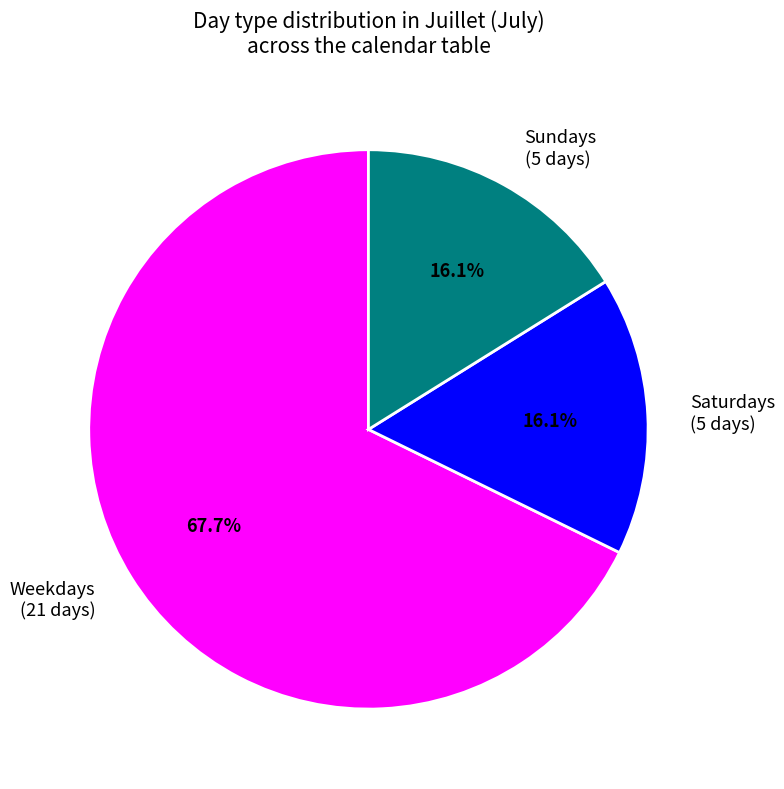

What is the majority slice?

Weekdays (21 days)